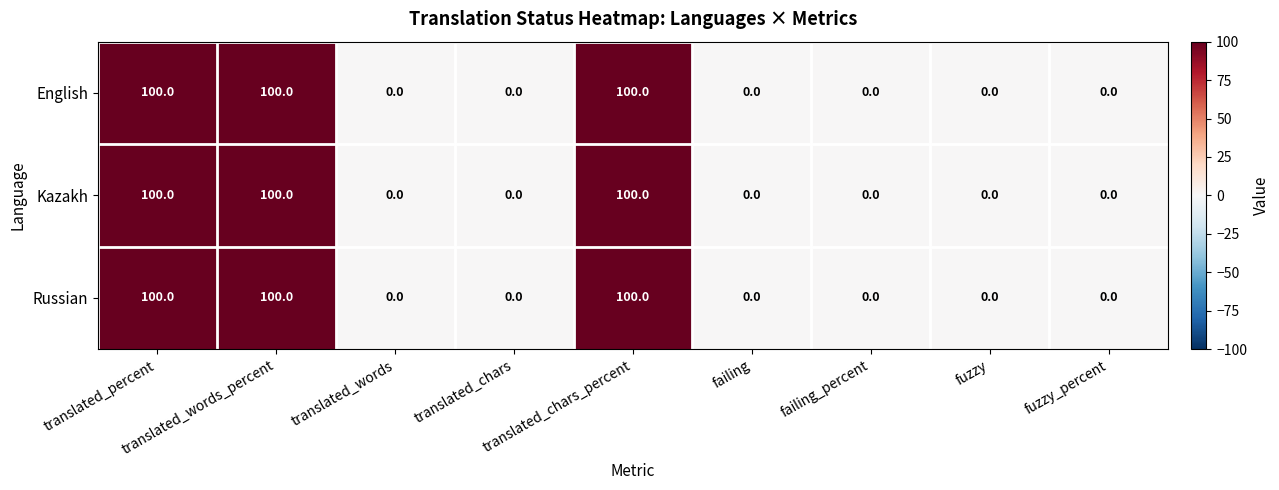

What is the average value of the English series?

33